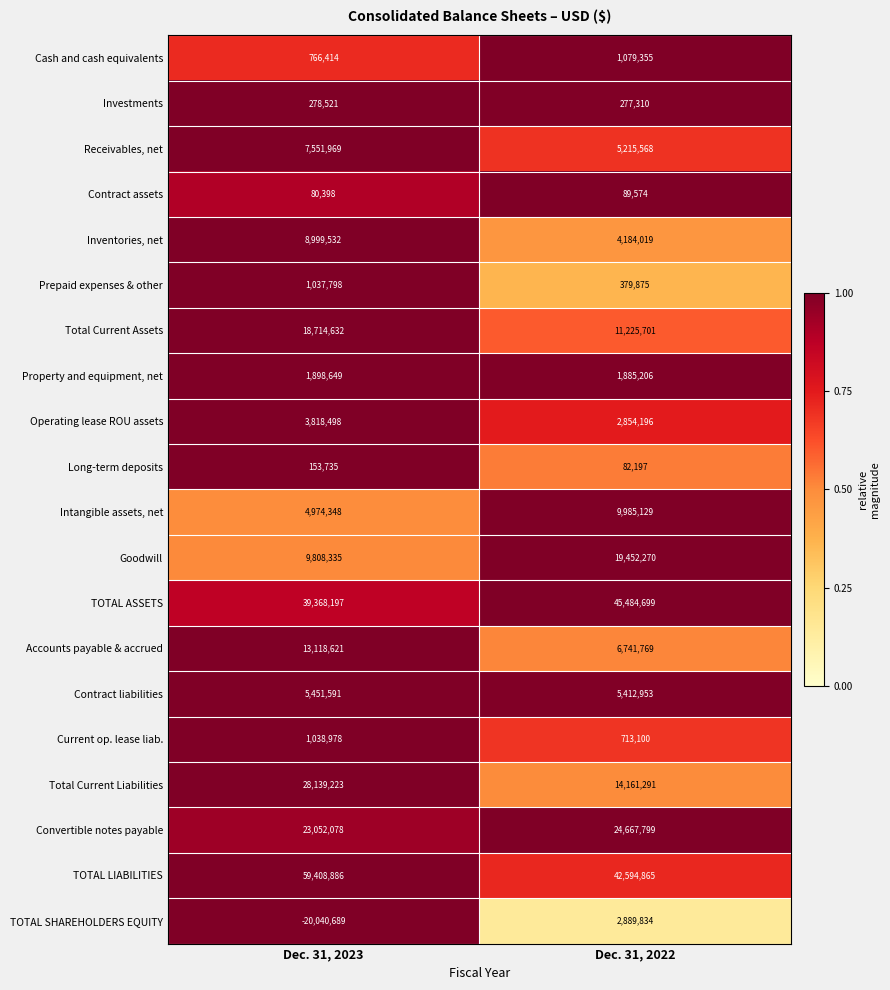

The value of Goodwill at Dec. 31, 2022 is 10889110. True or false?

False